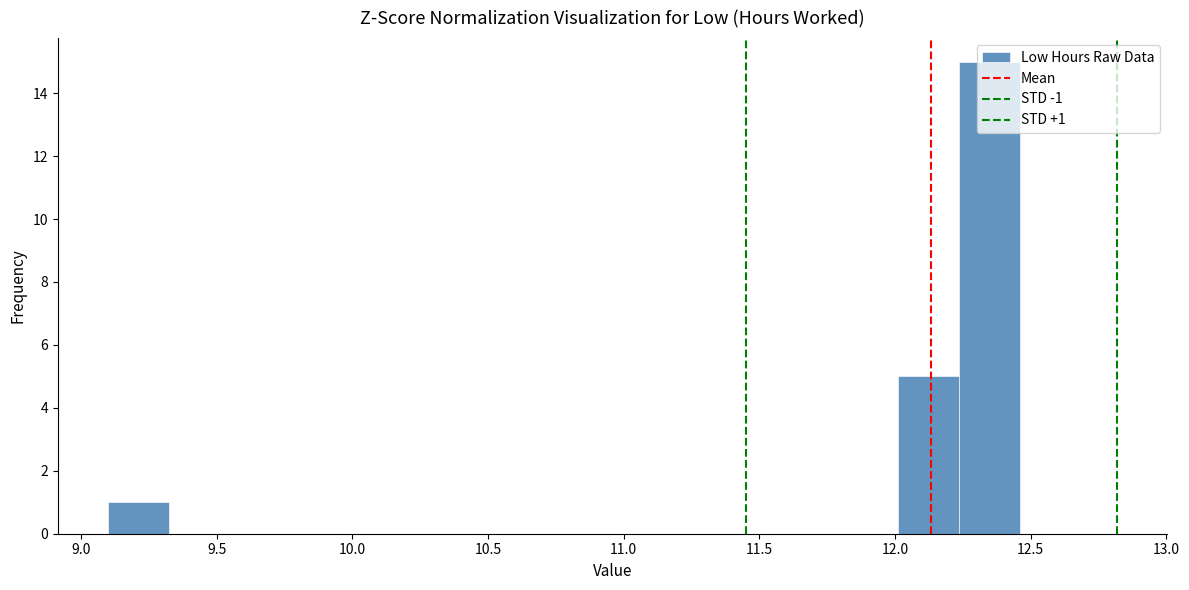

Over which range of the x-axis is the bar tallest?

12.25 to 12.45